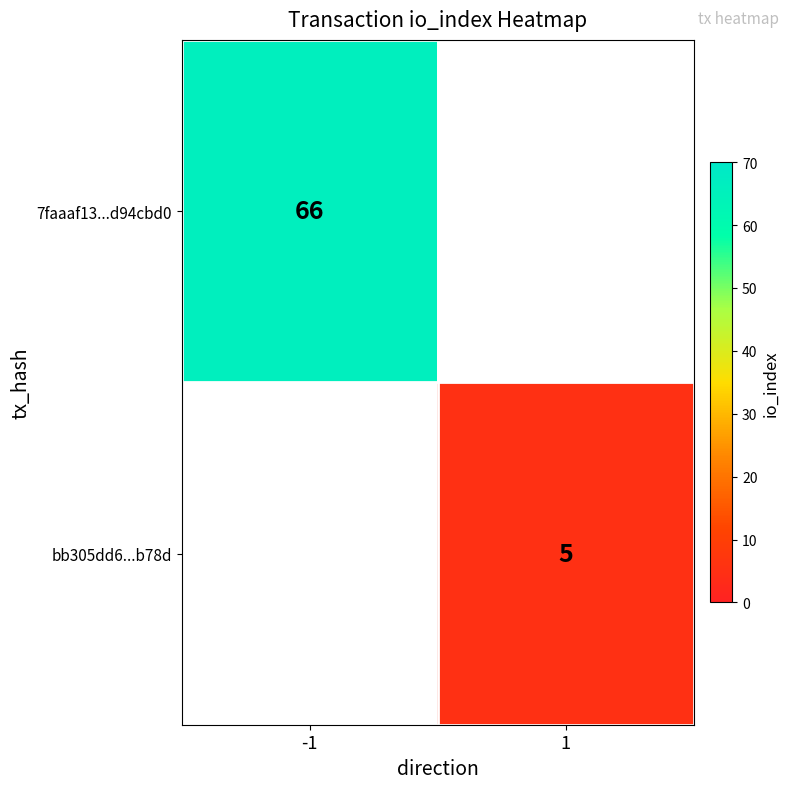

The bb305dd6...b78d series shows 5 at 1. True or false?

True